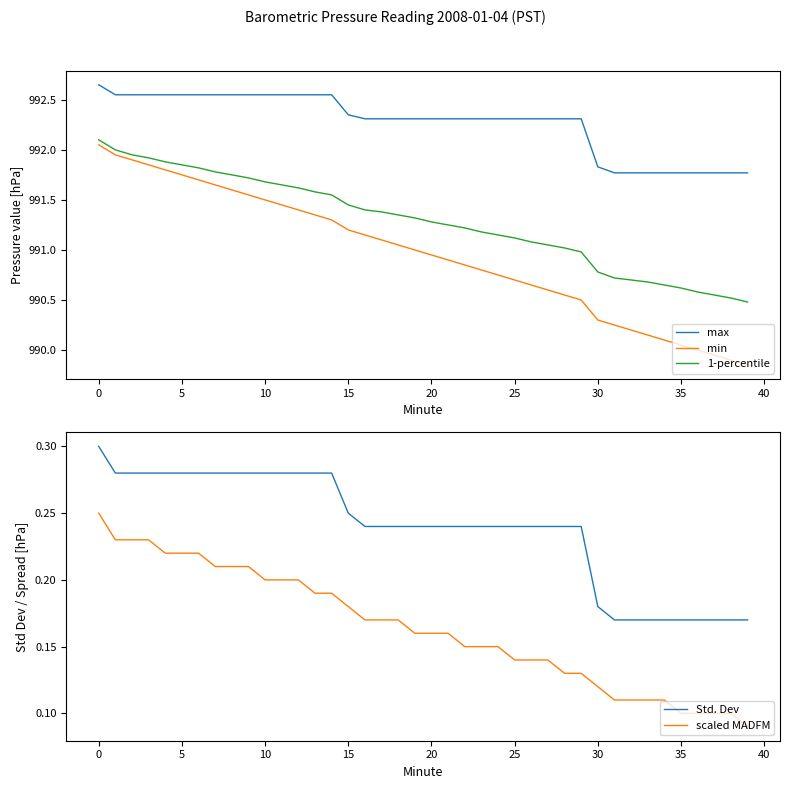

True or false: Std. Dev and 1-percentile intersect in this chart.

False